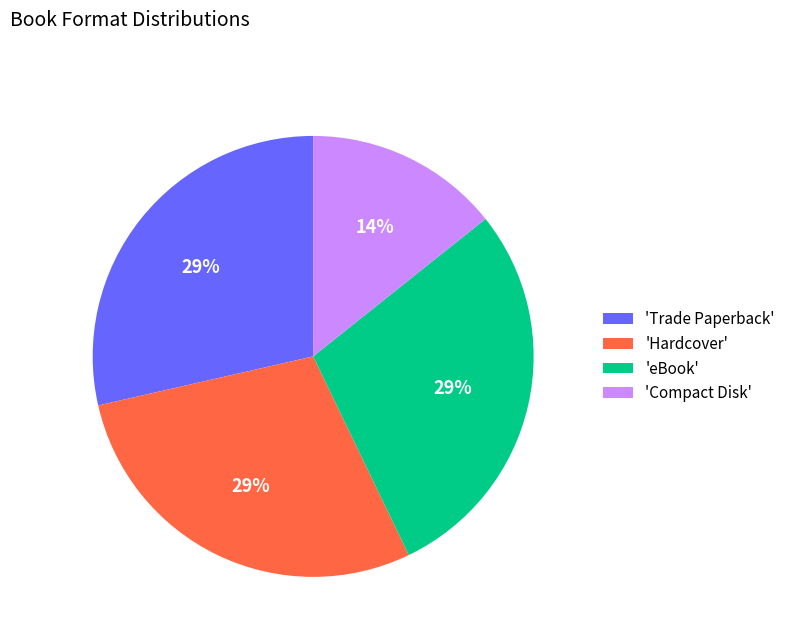

Between 'Hardcover' and 'Compact Disk', which is larger?

'Hardcover'